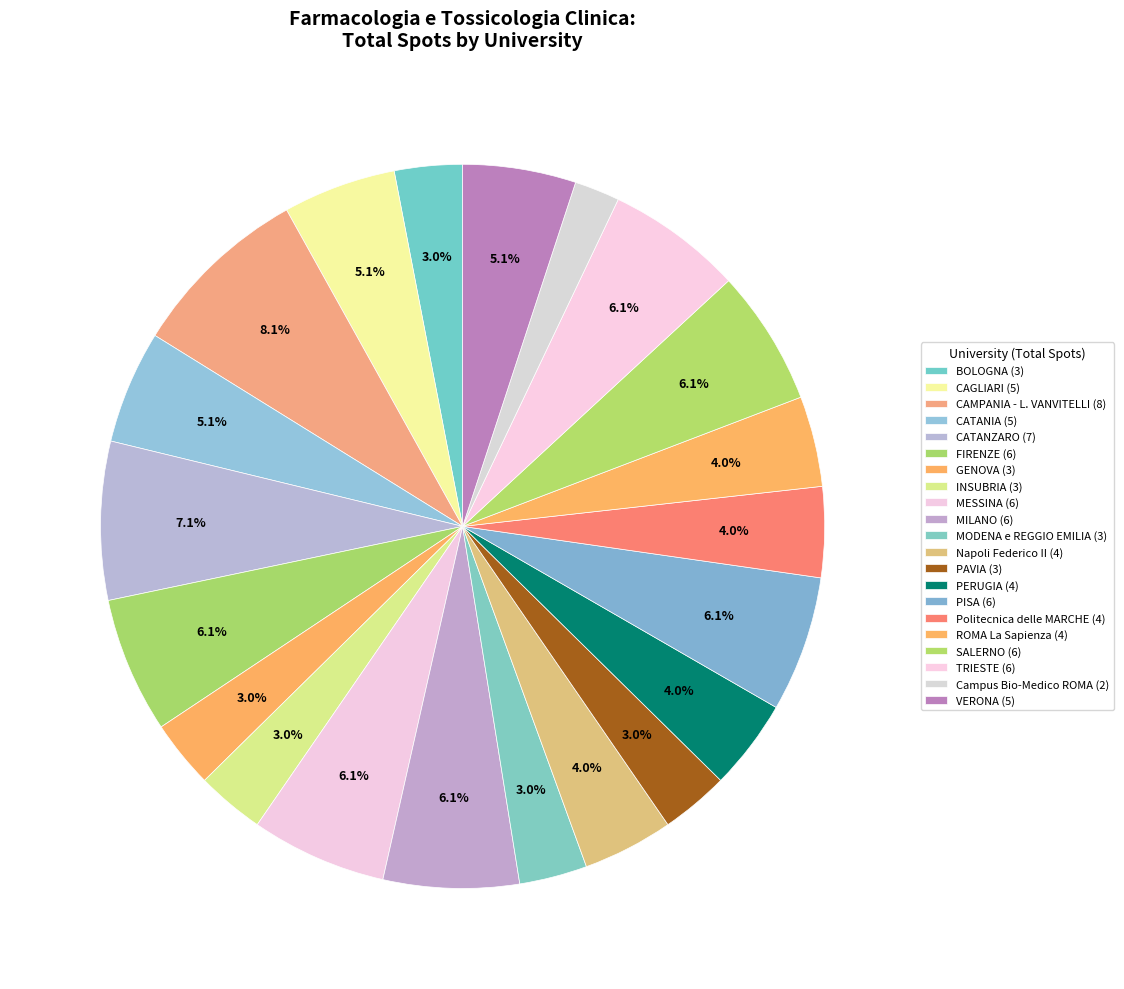

Does VERONA represent more than half of the total?

No